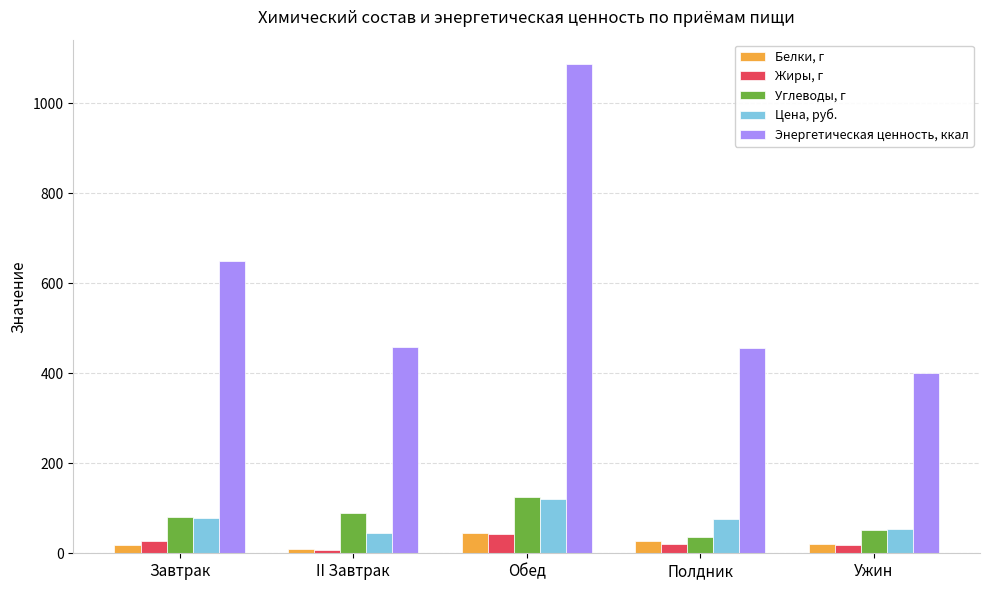

What is the maximum value shown in the chart?

1087.0